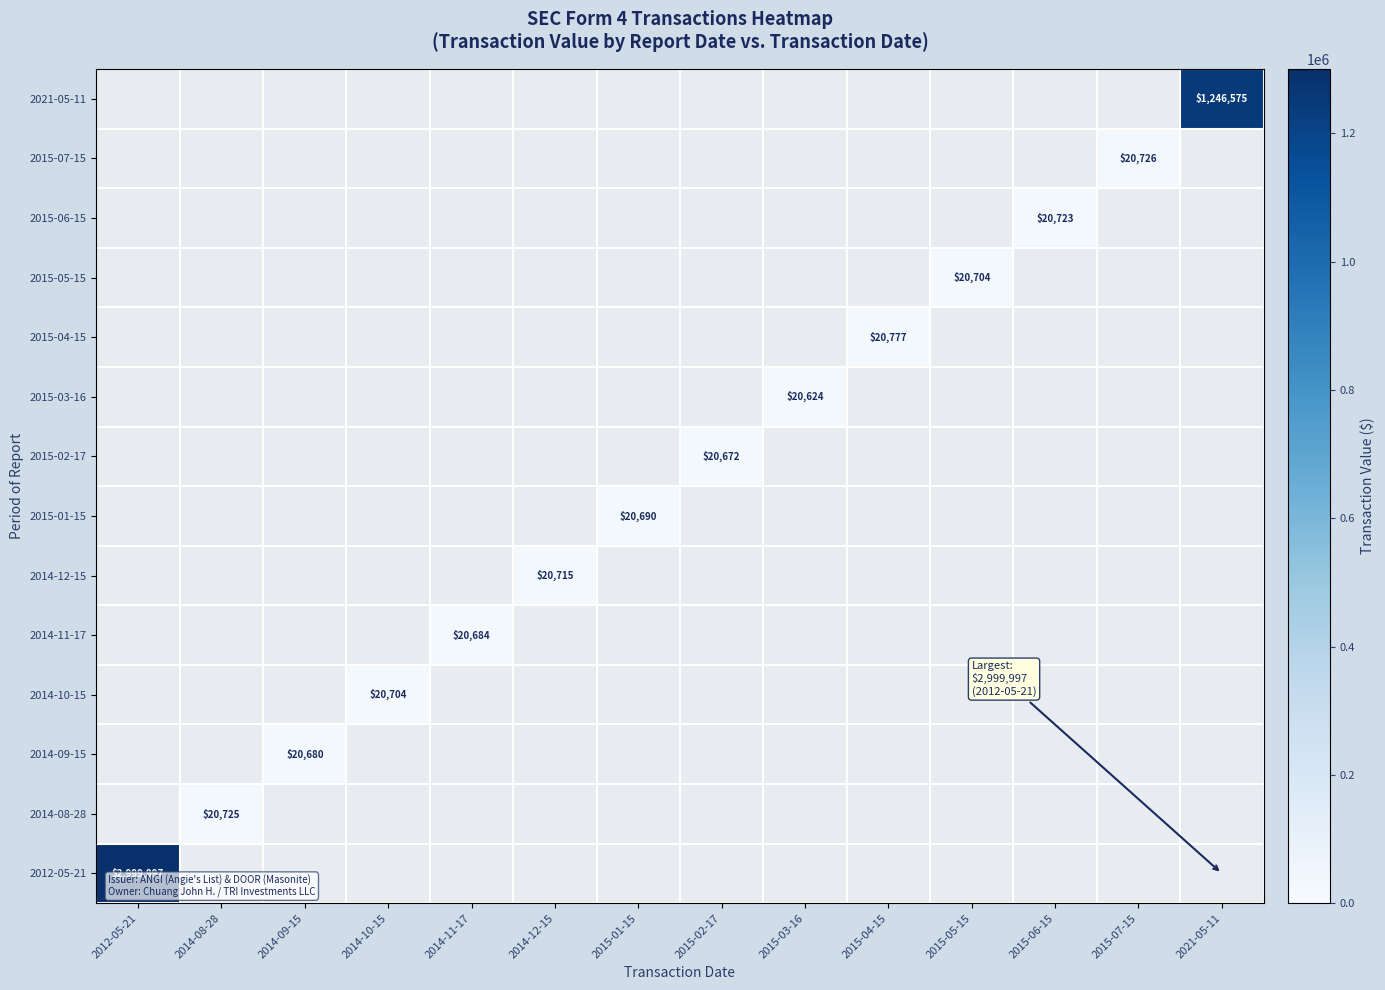

Between 2015-01-15 and 2015-04-15, which is larger?

2015-04-15